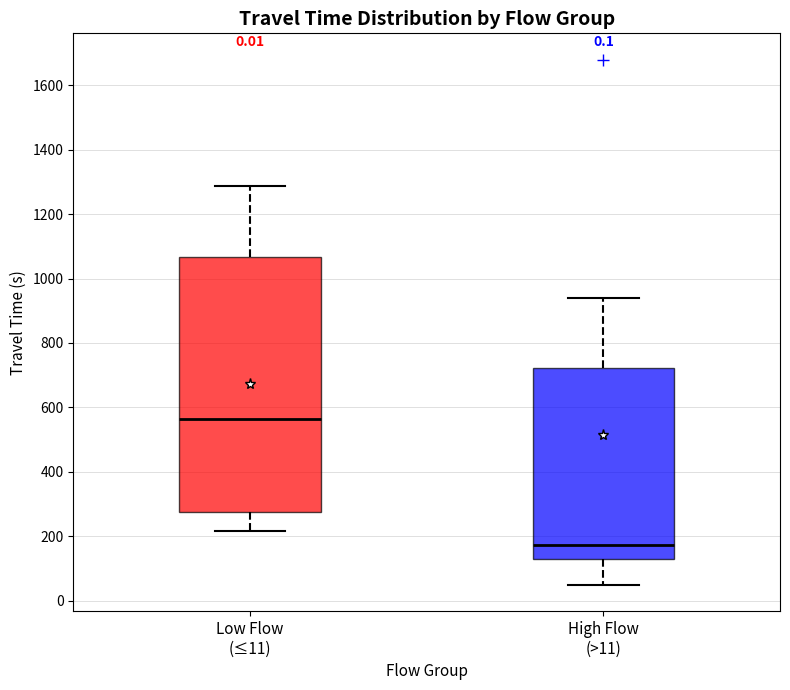

Where does the median line of the box for Low Flow (≤11) sit on the y-axis? The values are not printed on the chart, so give them approximately, as read against the axis.

560